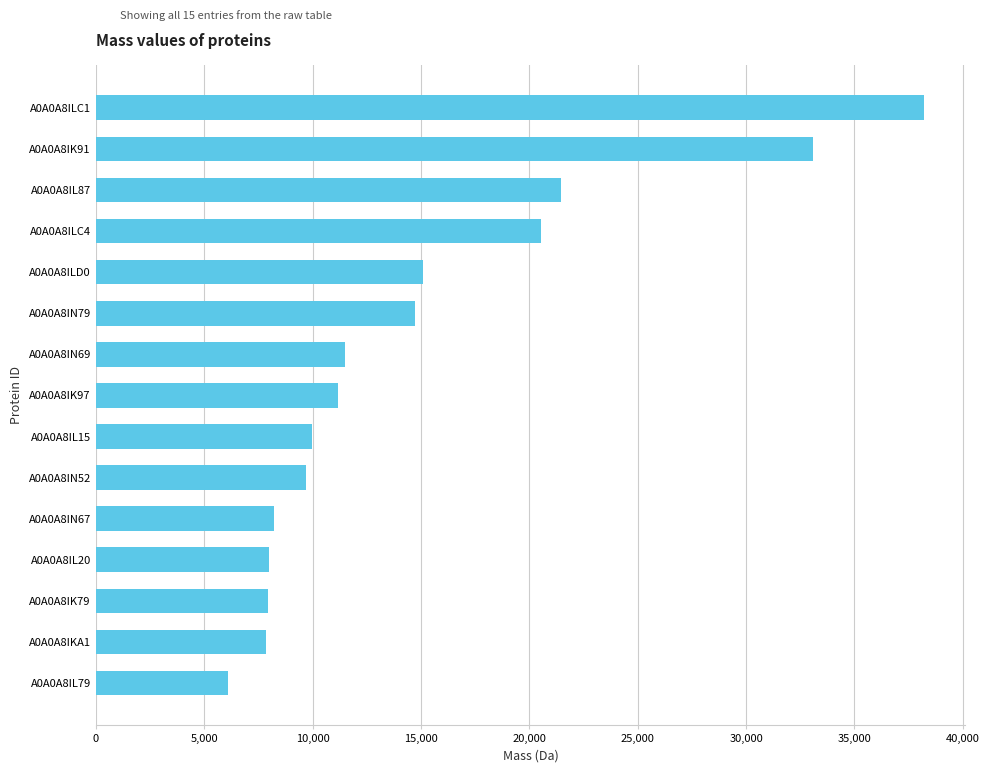

What is the sum of the values at A0A0A8IK91 and A0A0A8IL15?

43095.7